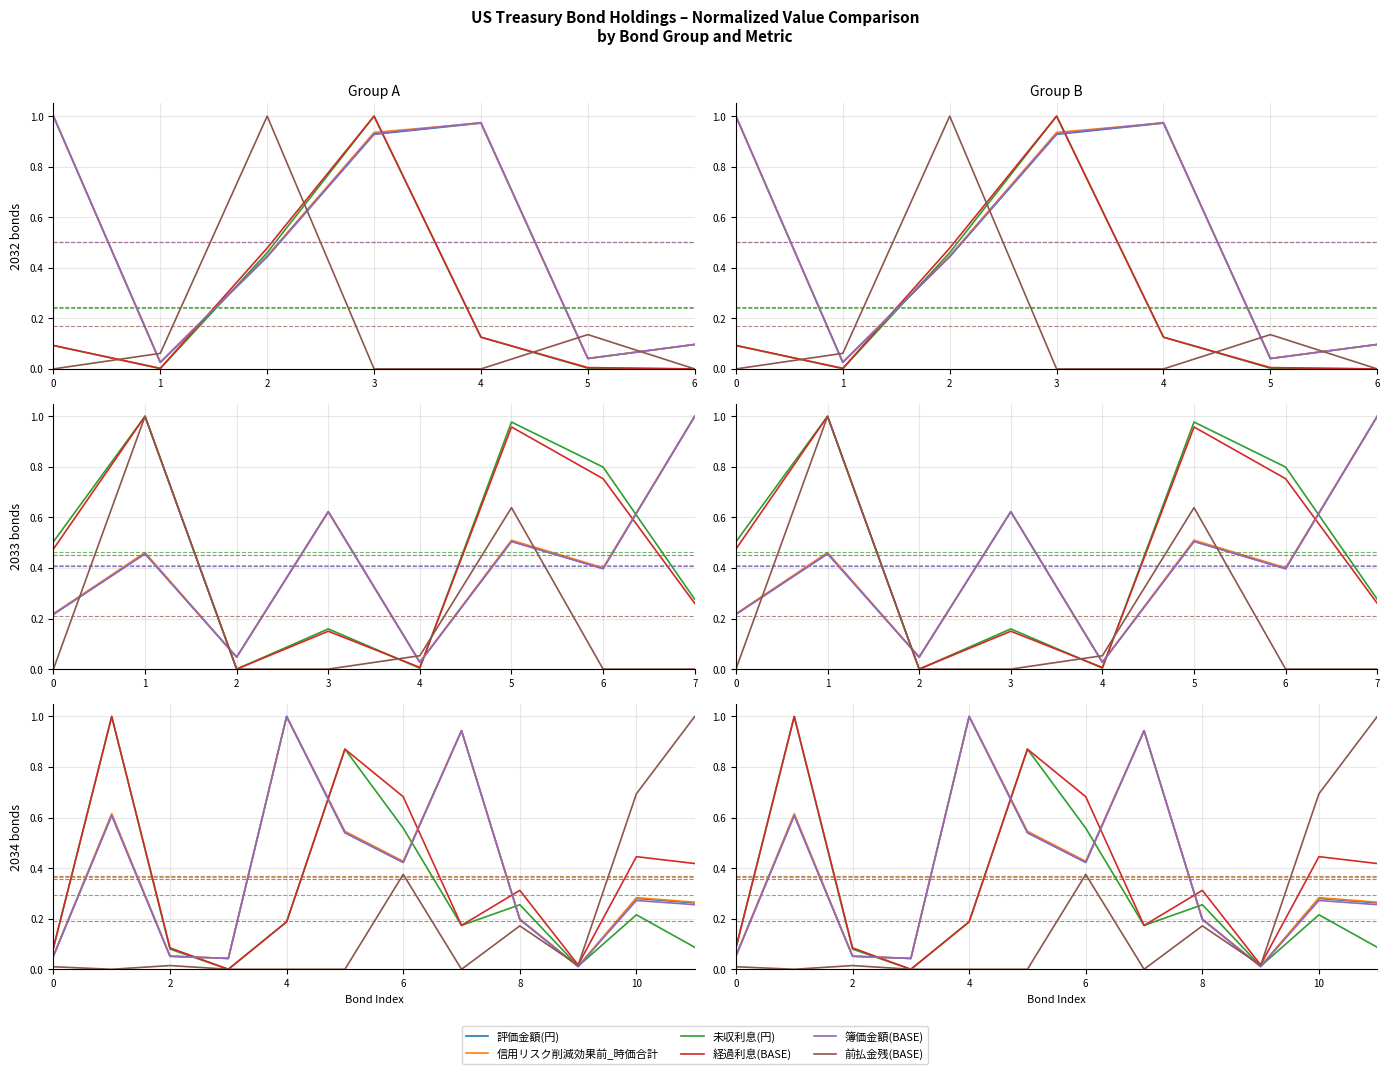

How many data points does each series have?

12